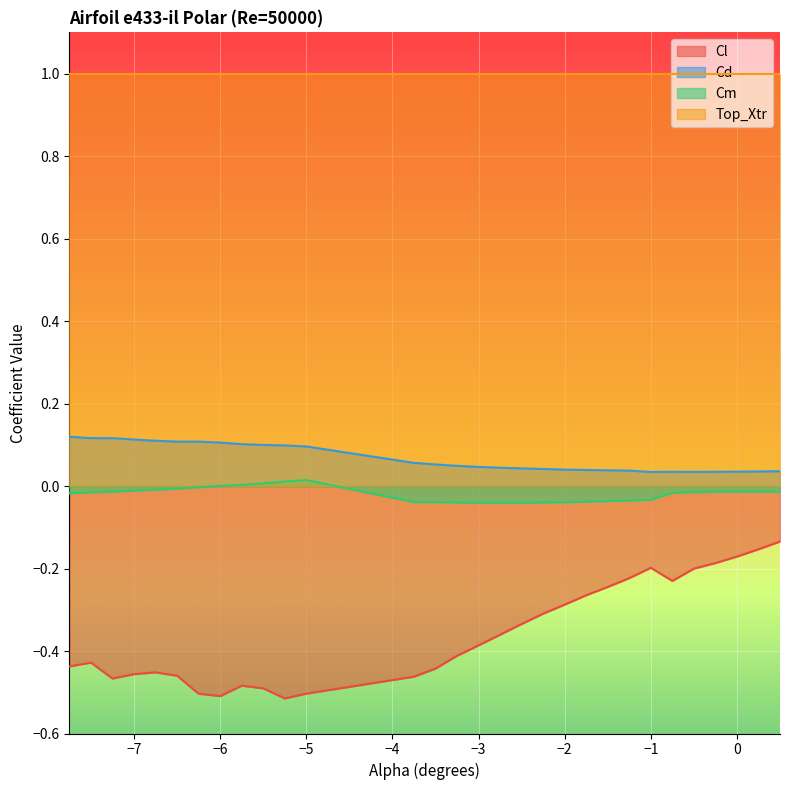

Rank the series by their maximum value, from highest to lowest.

Top_Xtr, Cd, Cm, Cl